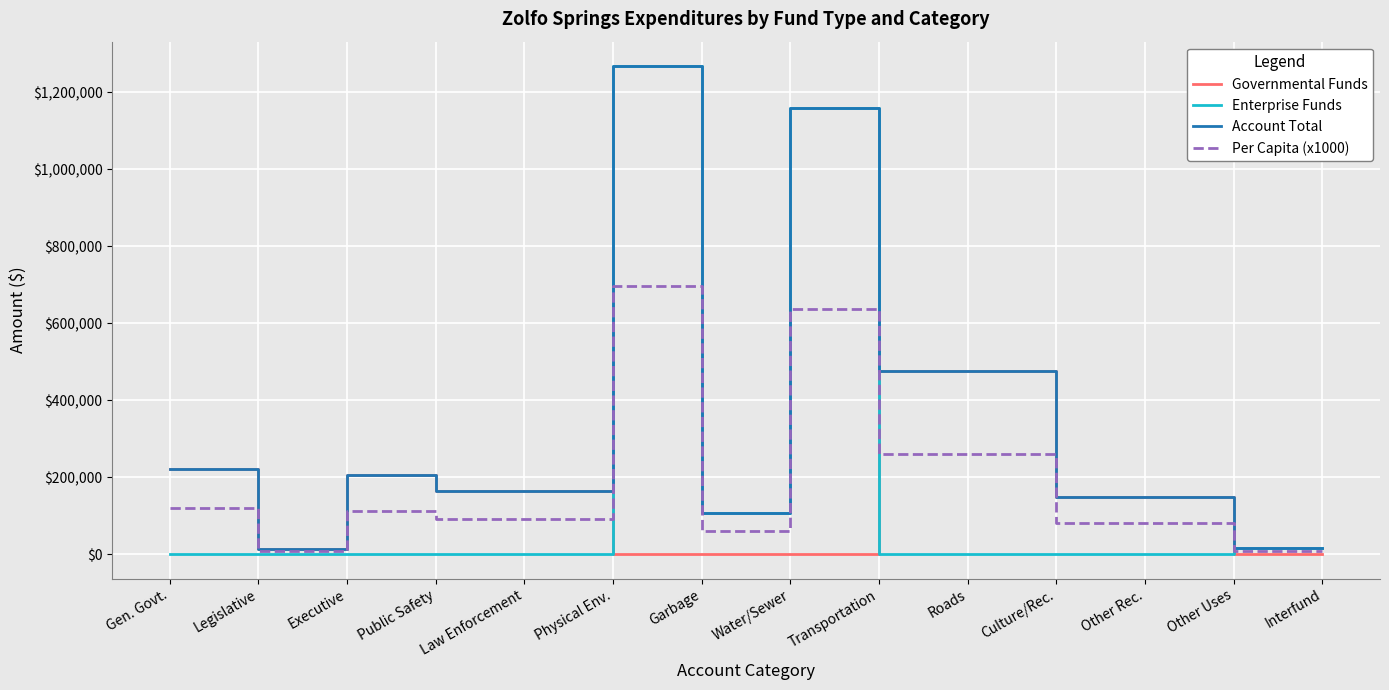

Is it true that Enterprise Funds equals 540252.4 at Other Rec.?

False